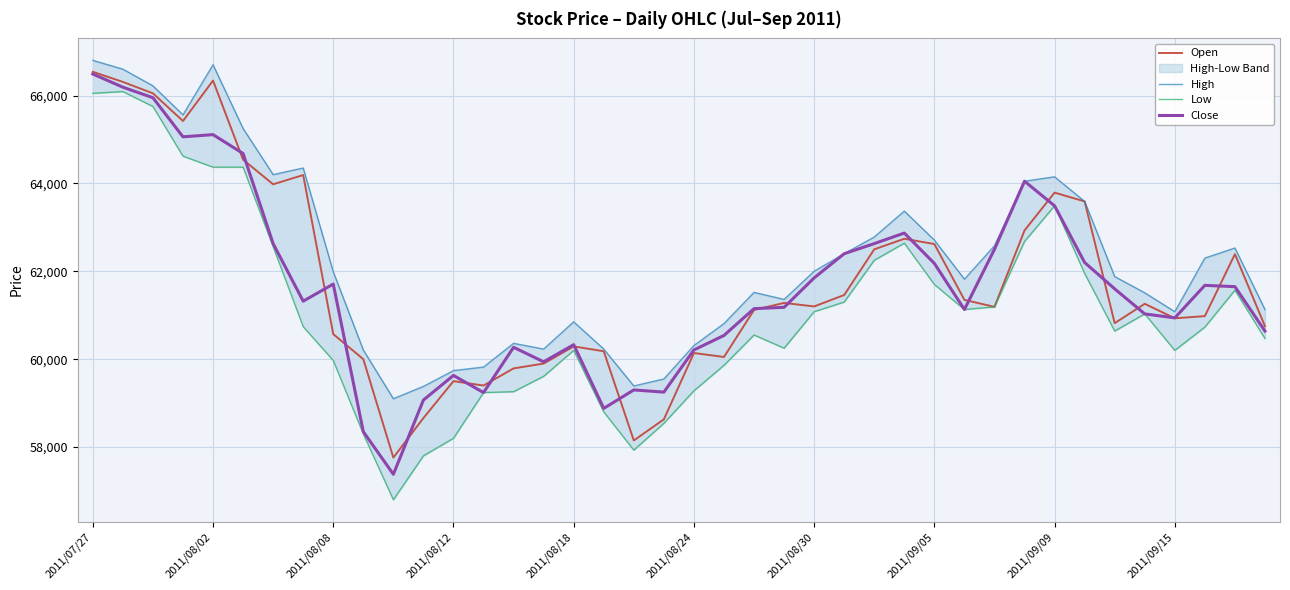

What is the spread (max minus min) of values at 23?

1110